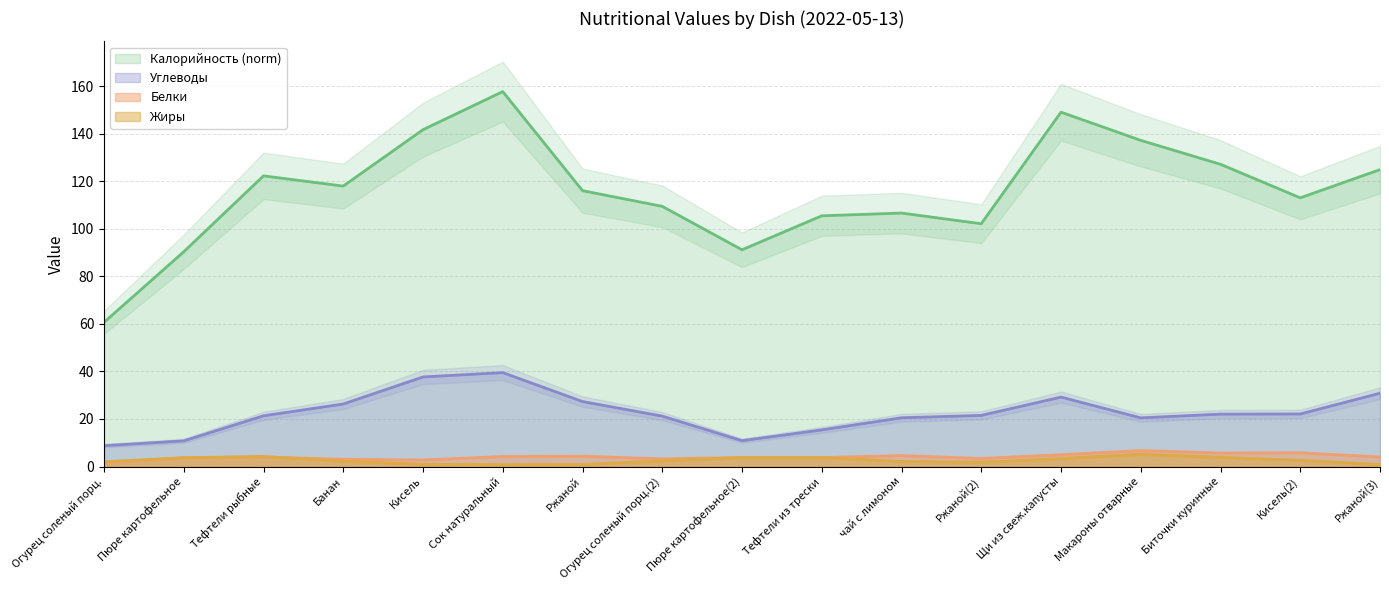

Is it true that Жиры equals 5.2 at Макароны отварные?

True